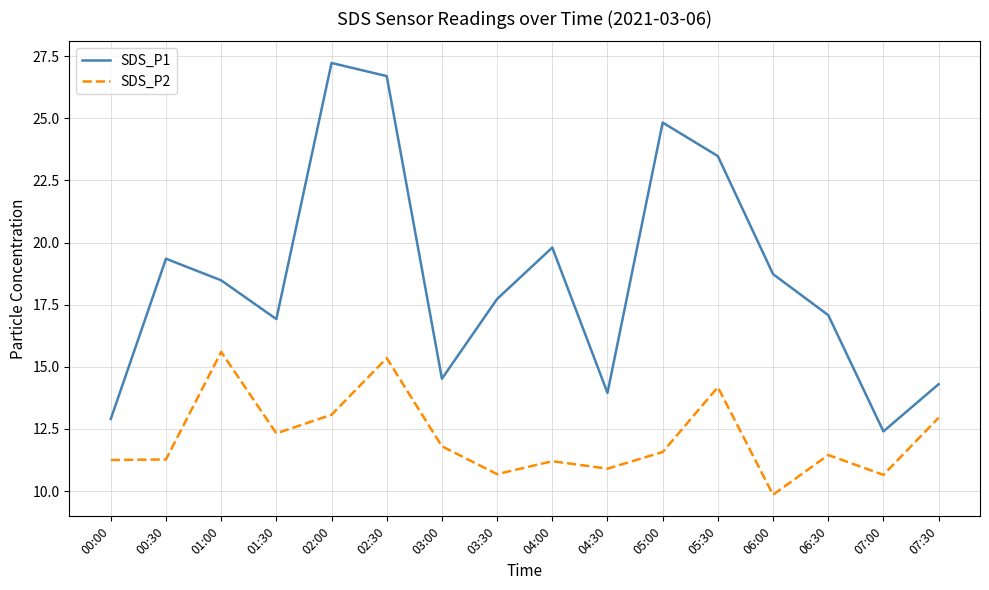

At how many categories does at least one series exceed 20?

4